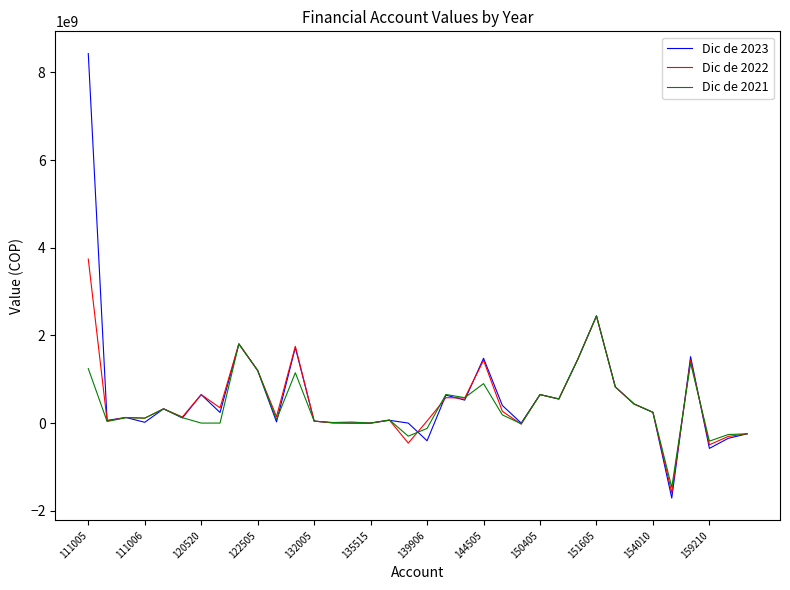

Which series has the widest spread of values?

Dic de 2023